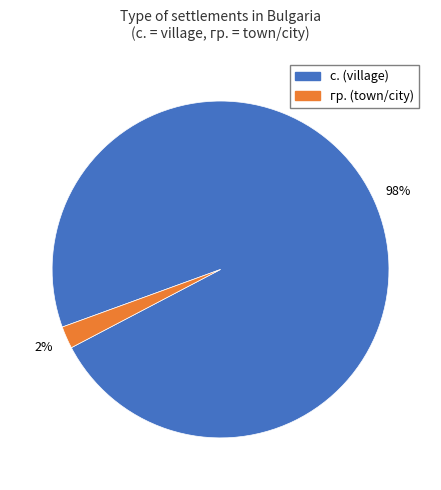

How many slices are in this pie chart?

2